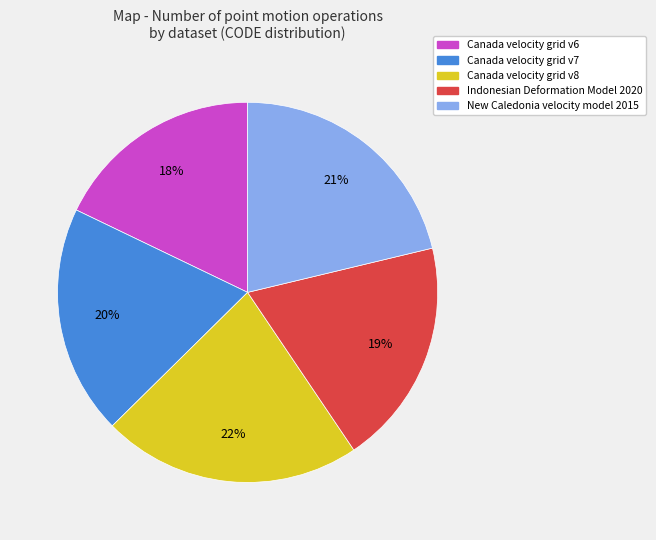

Does Canada velocity grid v8 account for over 50% of the chart?

No